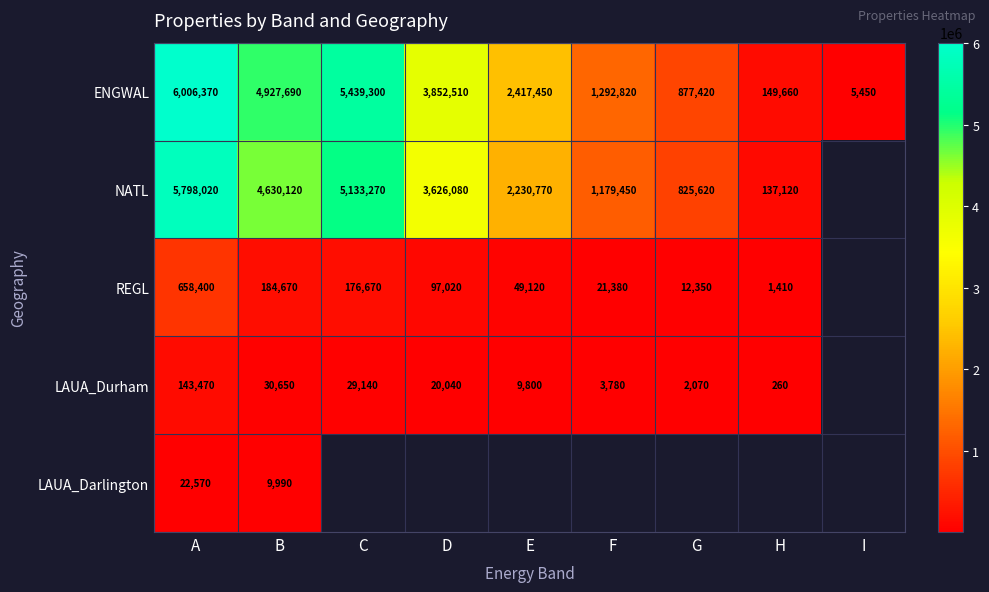

True or false: REGL has a value of 582.0 at H.

False